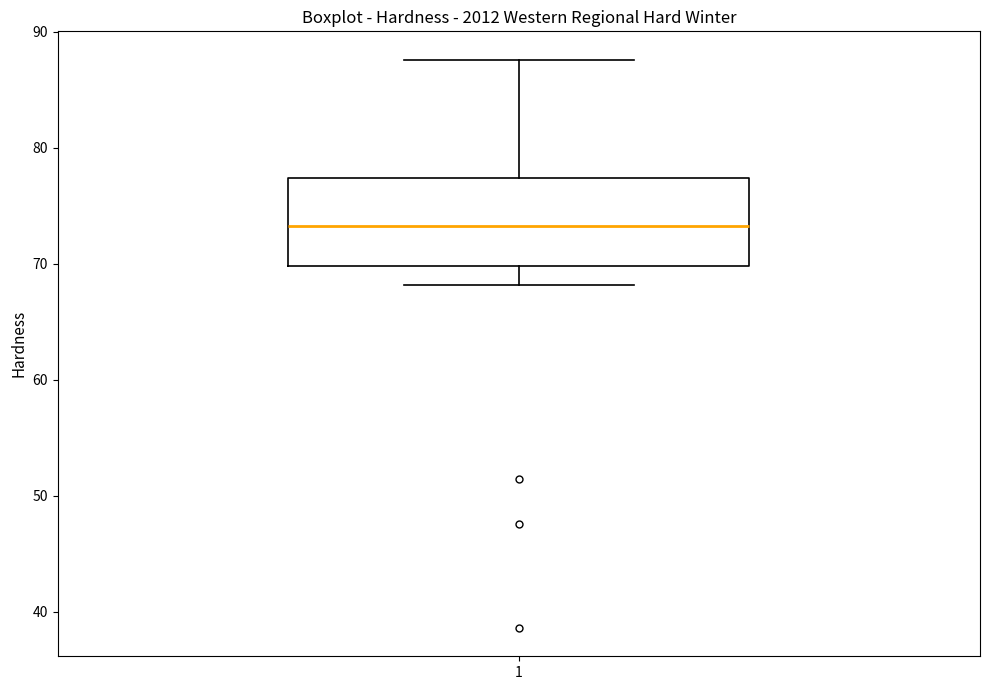

Where is the lower edge of the box at x = 1 on the y-axis? The values are not printed on the chart, so give them approximately, as read against the axis.

70